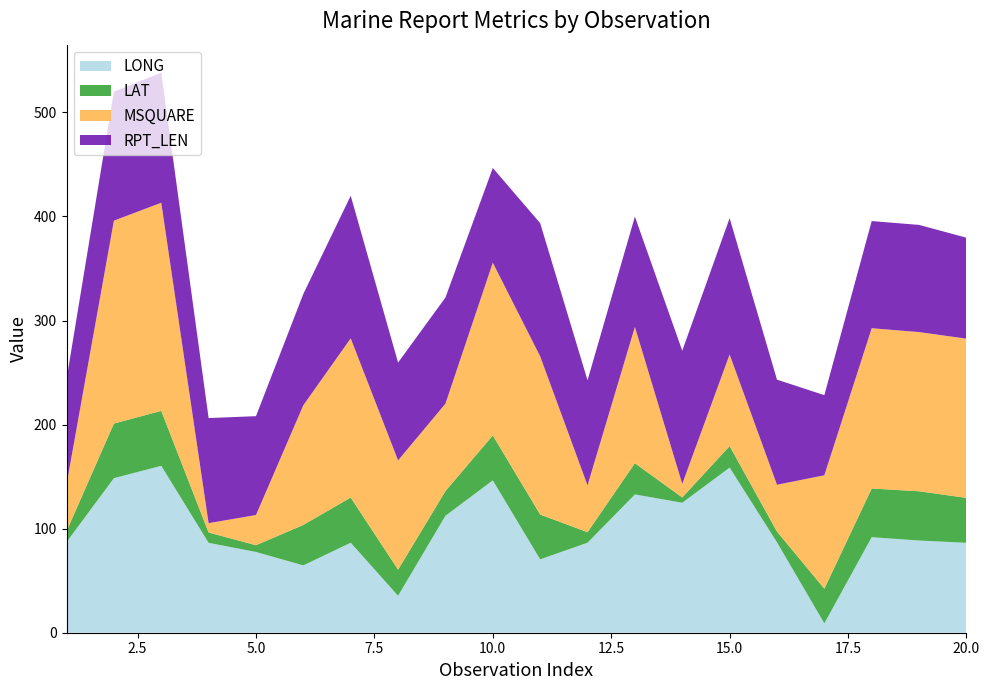

Reading left to right, what are all the values shown in this chart?

LONG: 87.1	148.5	160.4	86.4	77.6	64.7	86.5	35.5	112.4	146.4	70.5	86.5	132.9	124.9	158.7	86.9	9.0	91.8	88.6	86.4
LAT: 10.4	52.5	52.8	9.9	6.5	38.9	43.4	25.1	23.7	43.2	43.1	10.1	30.0	5.1	20.7	10.3	33.3	46.8	47.3	43.2
MSQUARE: 45.0	195.0	200.0	9.0	29.0	115.0	153.0	105.0	84.0	166.0	152.0	45.0	131.0	13.0	88.0	45.0	109.0	154.0	153.0	153.0
RPT_LEN: 101.0	124.0	125.0	101.0	95.0	107.0	137.0	94.0	102.0	91.0	128.0	101.0	106.0	128.0	131.0	101.0	77.0	103.0	103.0	97.0